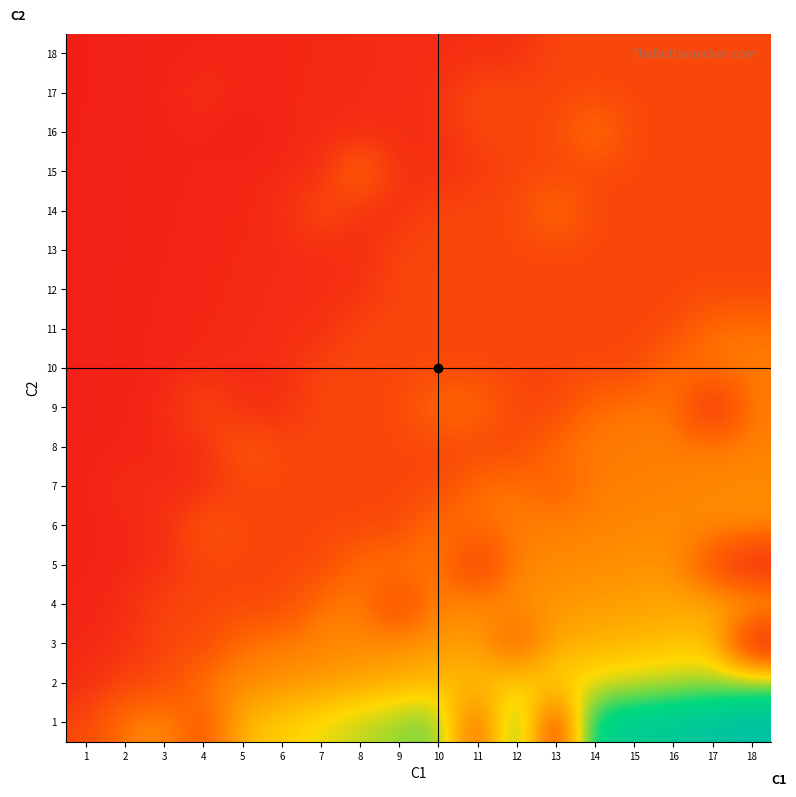

Rank the series by their maximum value, from lowest to highest.

13, 18, 12, 17, 11, 10, 14, 9, 15, 8, 16, 7, 6, 5, 4, 3, 2, 1